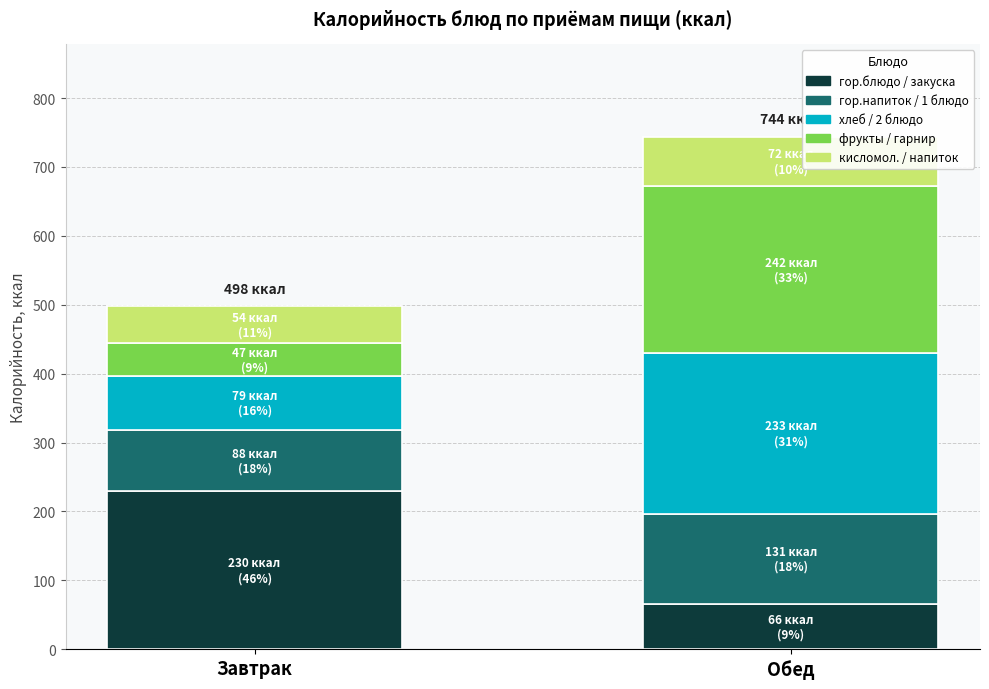

Which category has the lowest value in the гор.блюдо / закуска series?

Обед